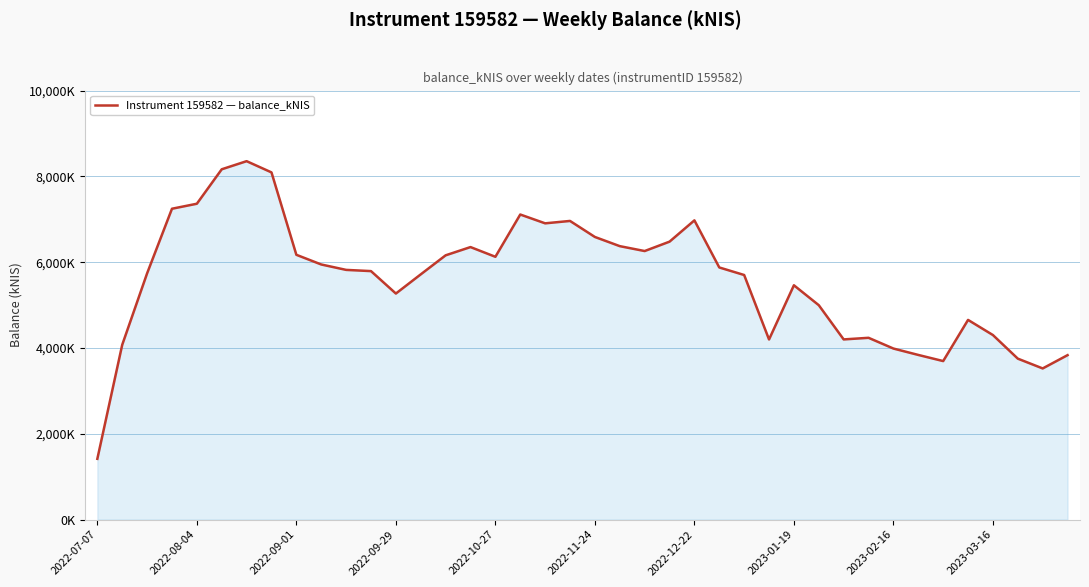

Where is the first local minimum?

2022-09-29